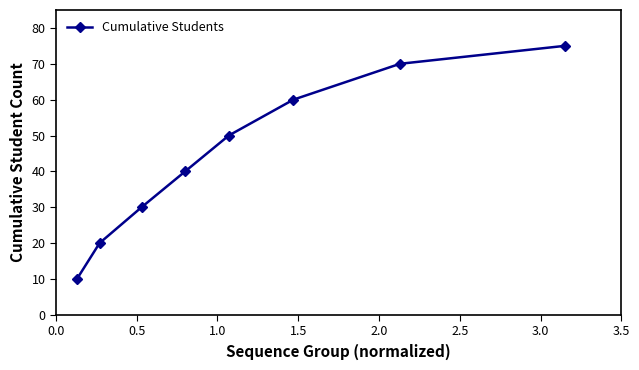

True or false: there are more than 2 points higher than both neighbors.

False